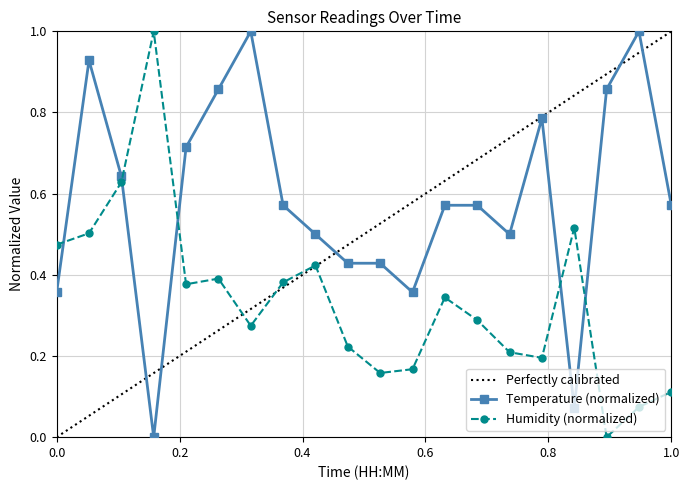

Where is the first local maximum for humidity?

00:08